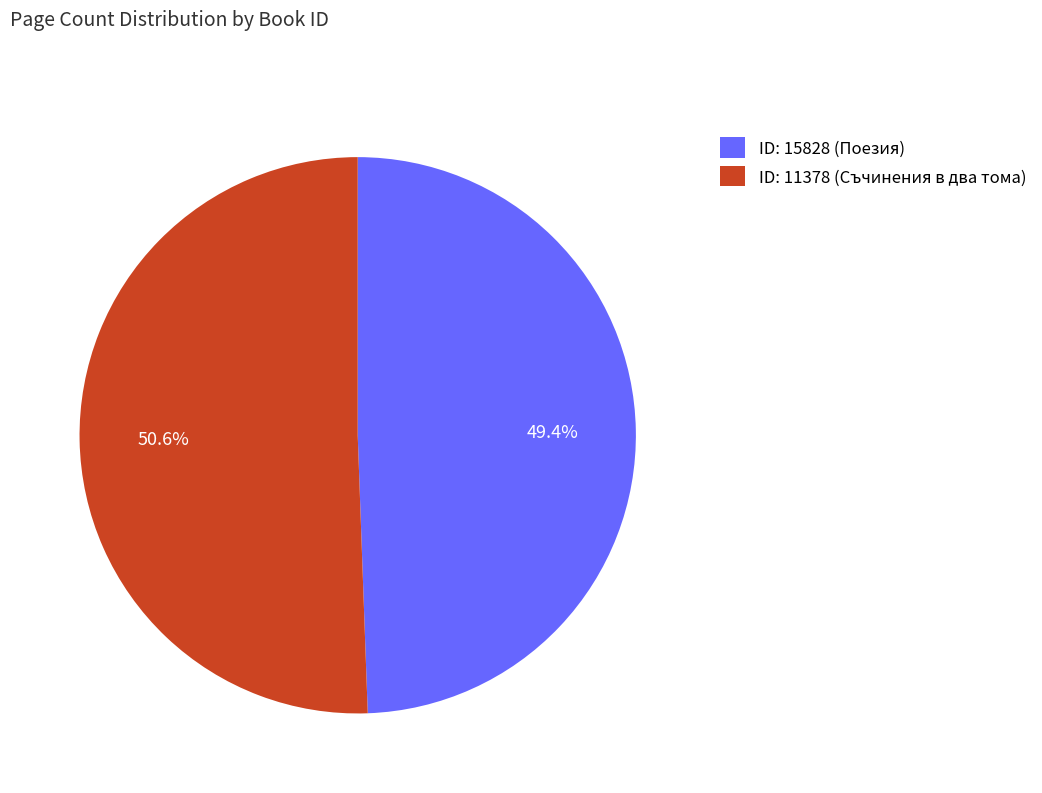

Which category accounts for the majority?

ID: 11378 (Съчинения в два тома)